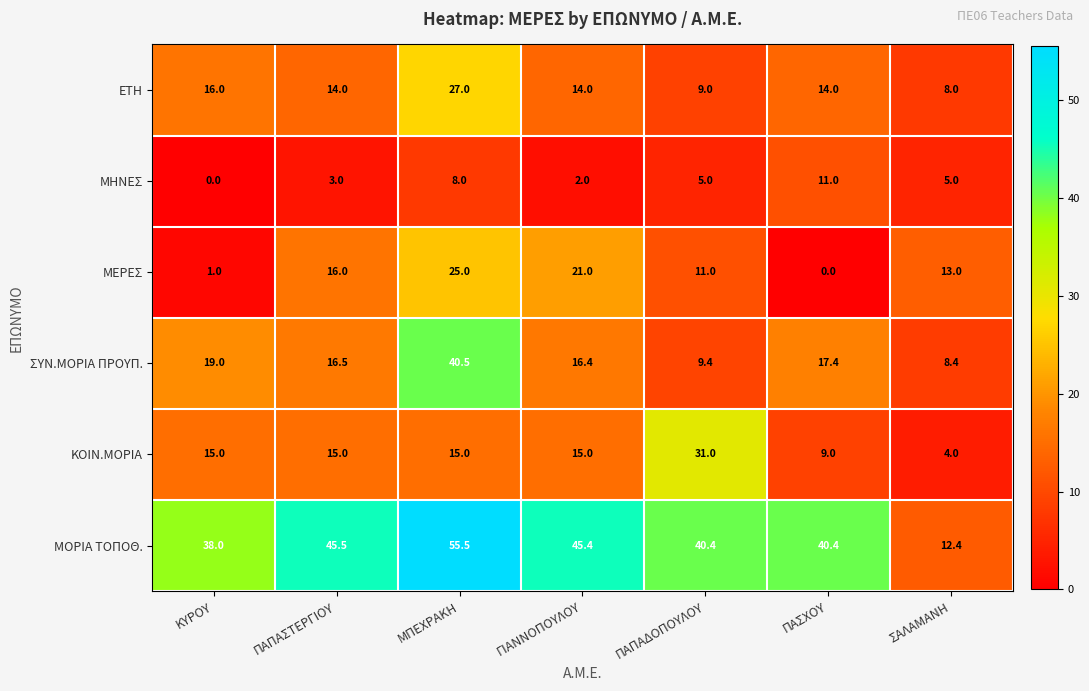

Which series has the largest total across all categories?

ΜΟΡΙΑ ΤΟΠΟΘ.